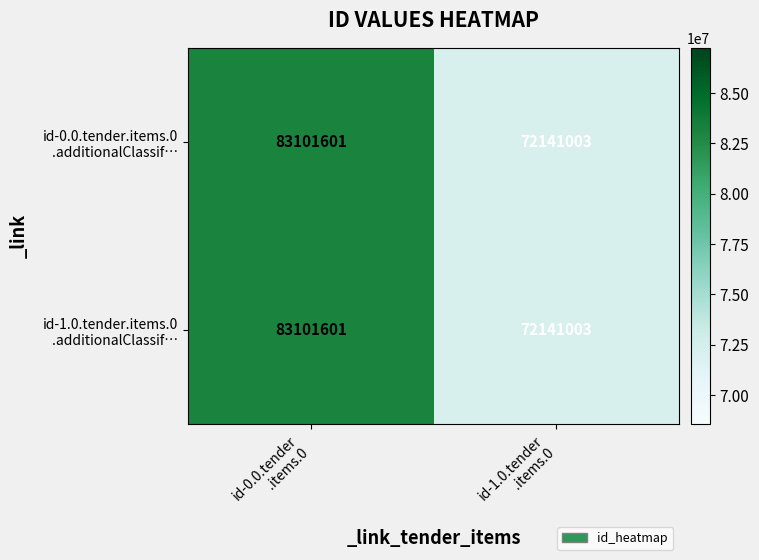

What is the minimum value shown in the chart?

72141003